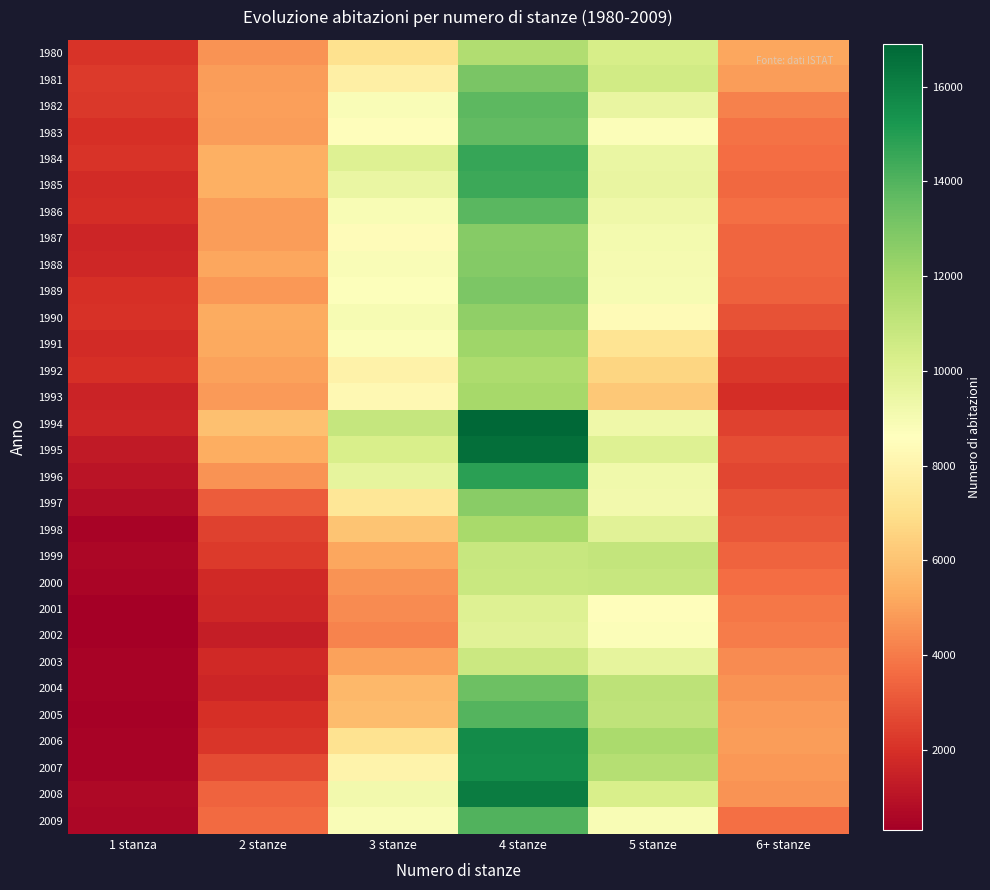

Which series has the largest range (max minus min)?

2008